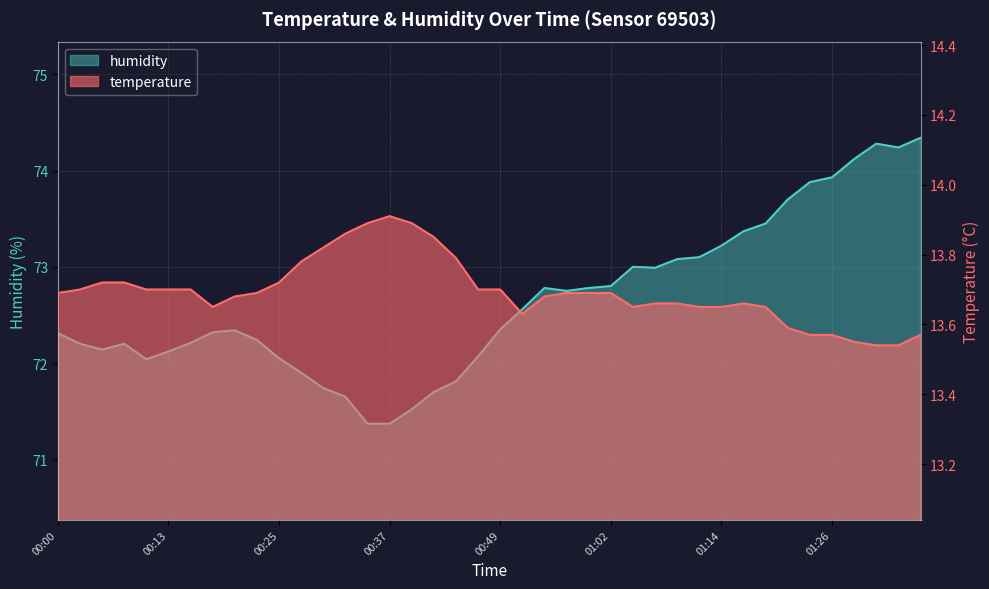

What is the value of the humidity point at the 7th from the left?

72.2